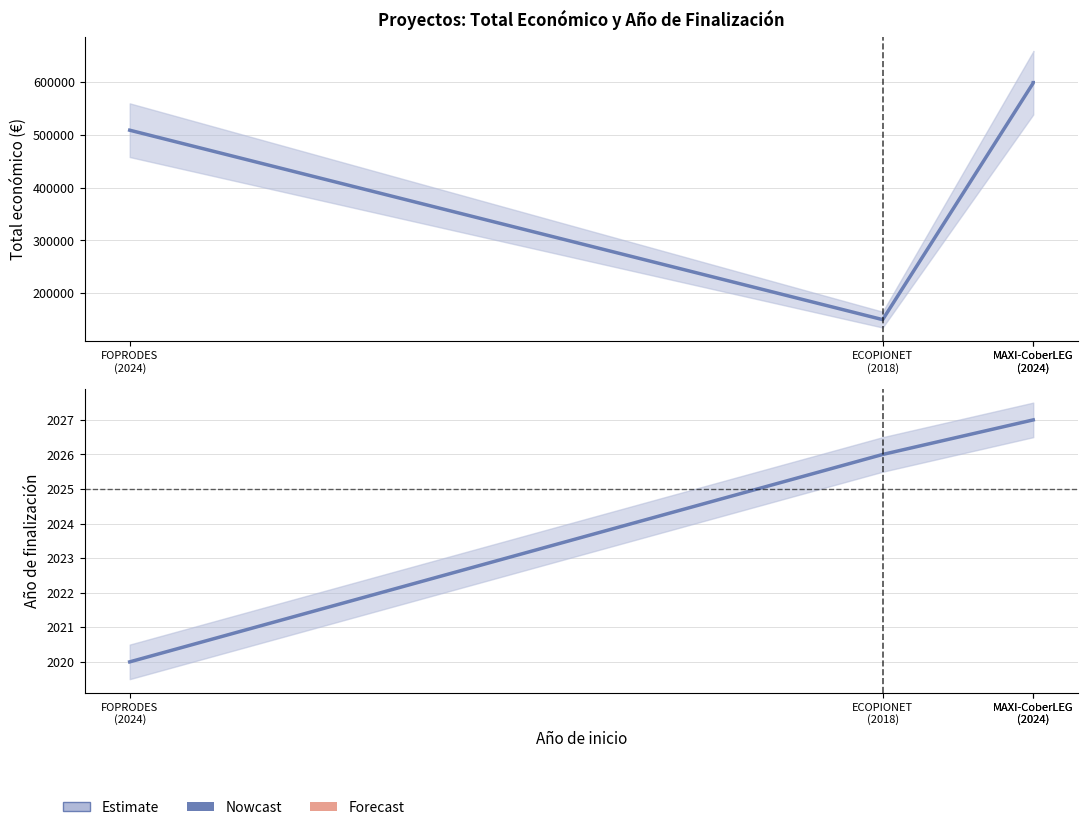

Which has a higher value, MAXI-CoberLEG
(2024) or MAXI-CoberLEG
(2024)?

MAXI-CoberLEG
(2024)